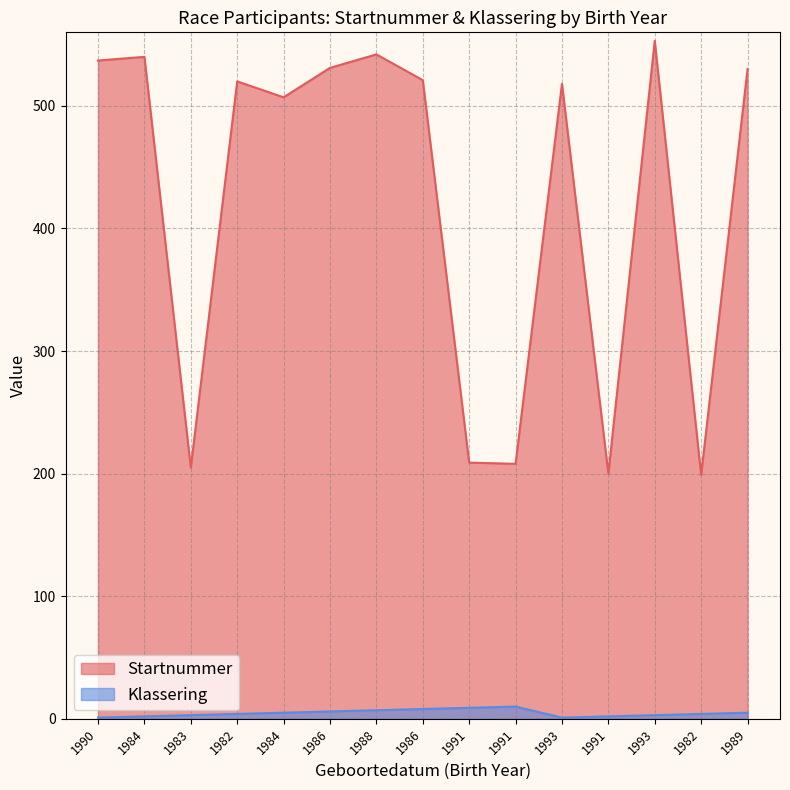

Between 1984 and 1993, which is larger?

1993